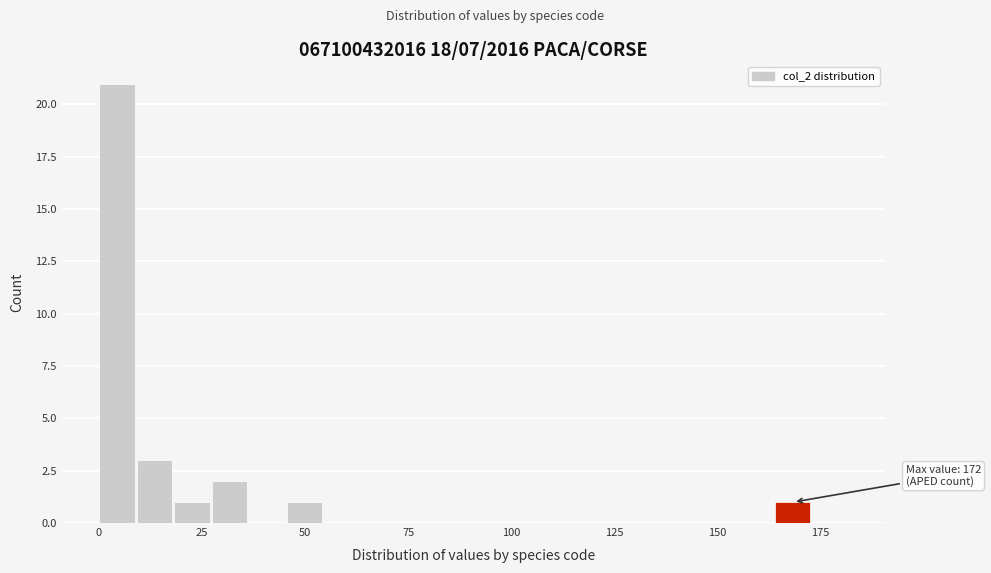

Read against the x-axis, roughly where is the centre of the tallest bar?

5